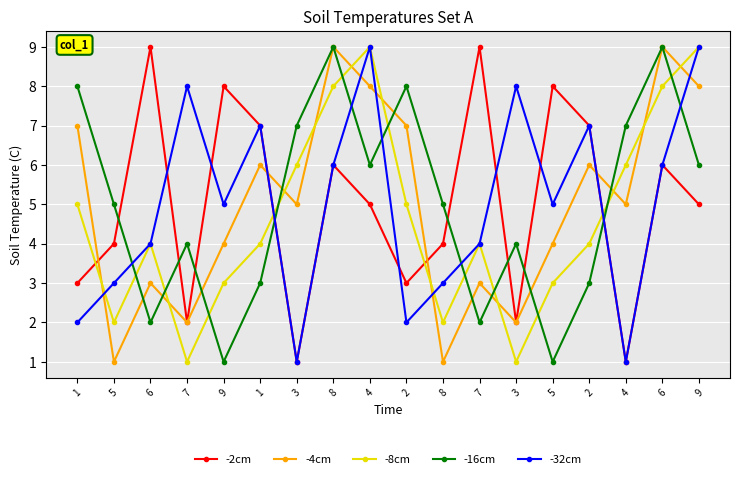

At which category does the chart reach its peak across all series?

6